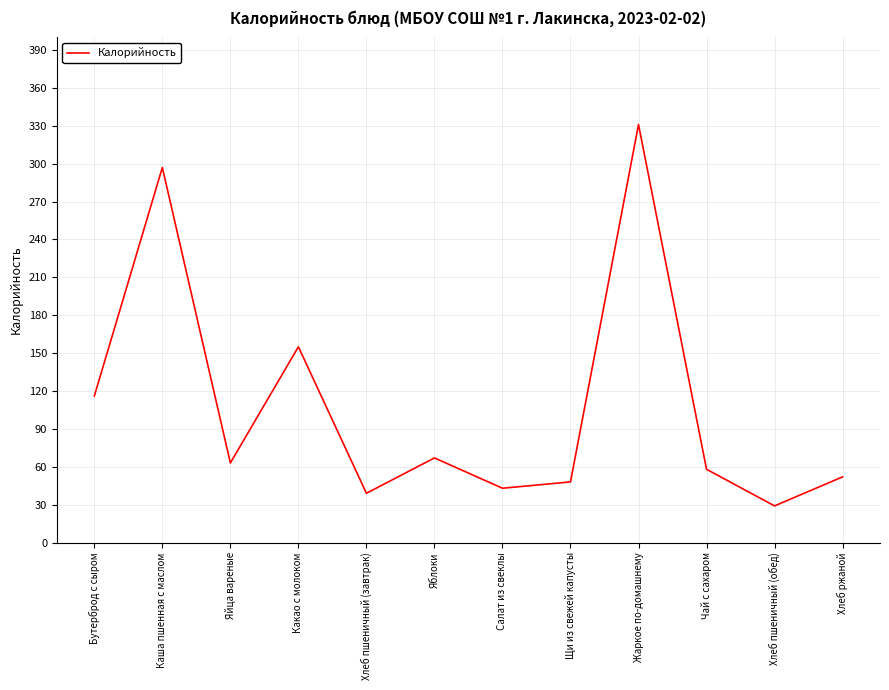

Reading left to right, transcribe all the data shown in this chart.

116	297	63	155	39	67	43	48	331	58	29	52